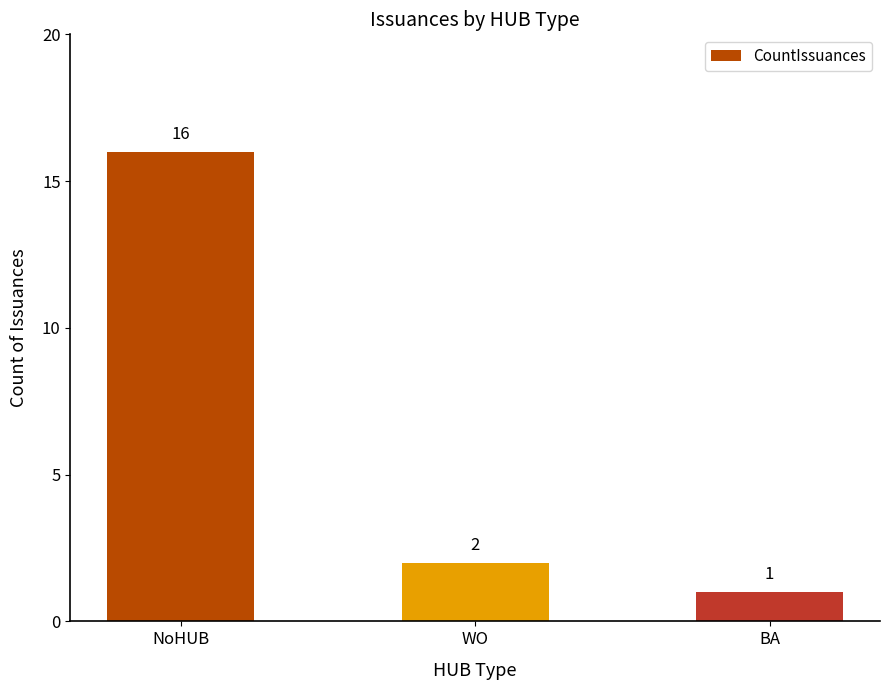

Count the number of data series in this chart.

1